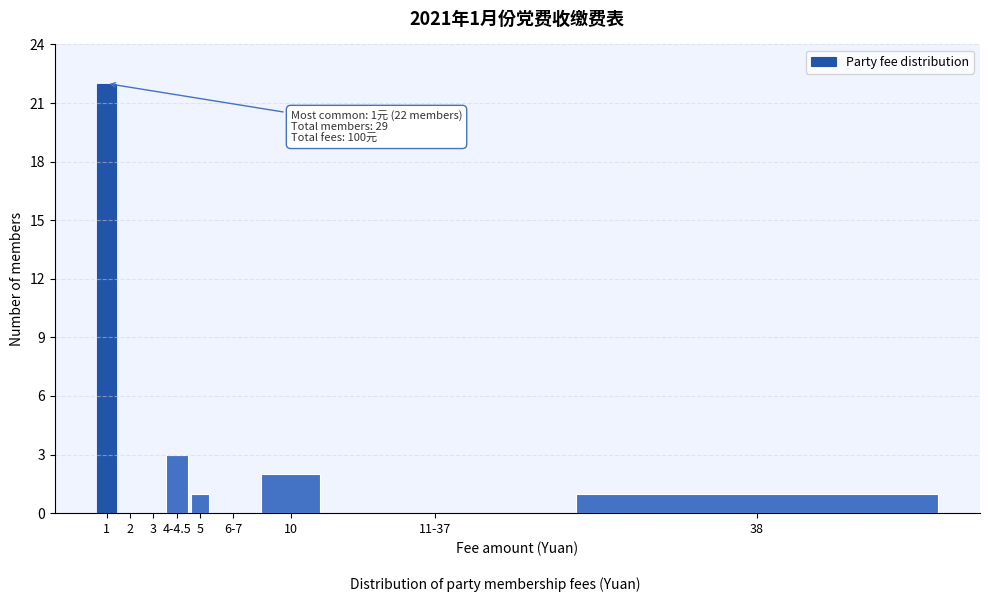

Reading left to right, what are all the values shown in this chart?

1=22	2=0	3=0	4-4.5=3	5=1	6-7=0	10=2	11-37=0	38=1